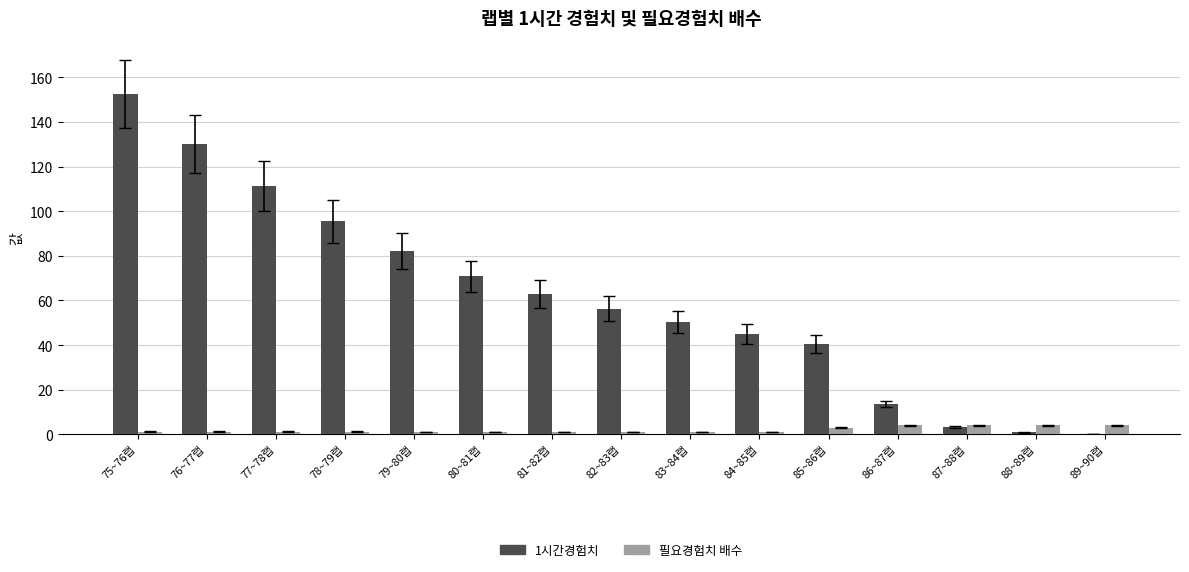

Which series has the largest range (max minus min)?

1시간경험치